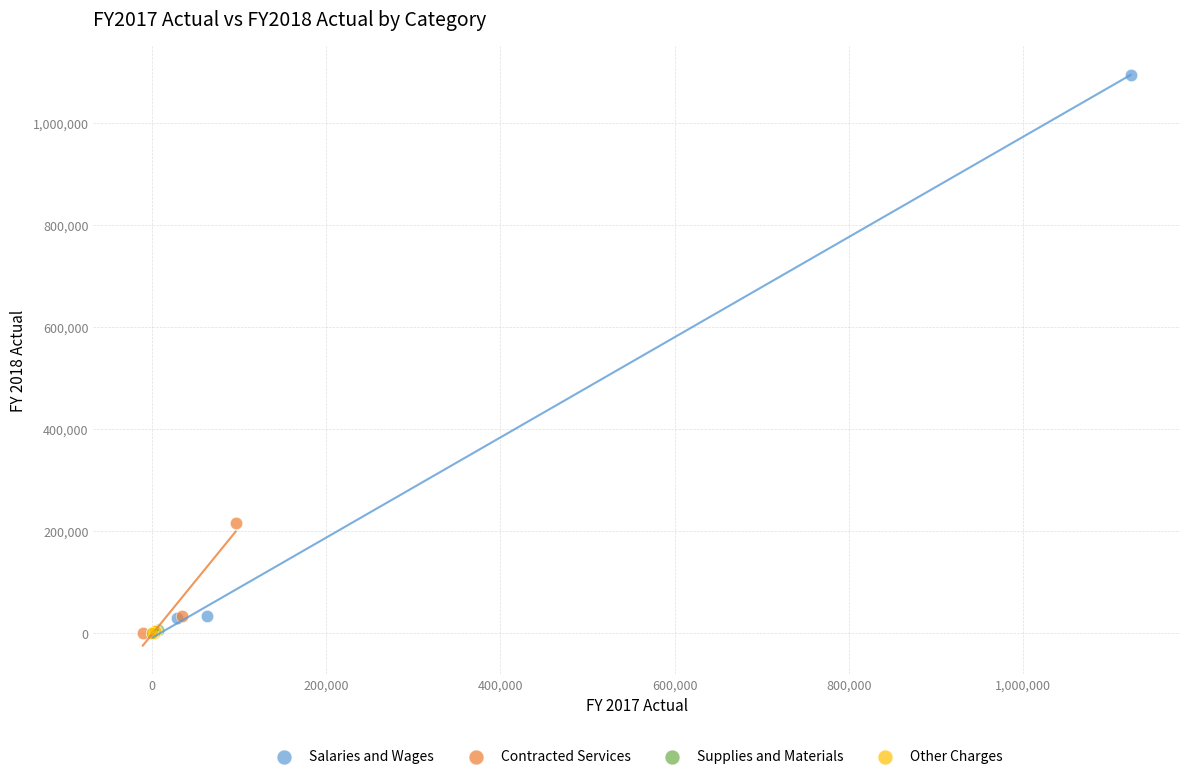

Which series contains the highest Y value?

Salaries and Wages